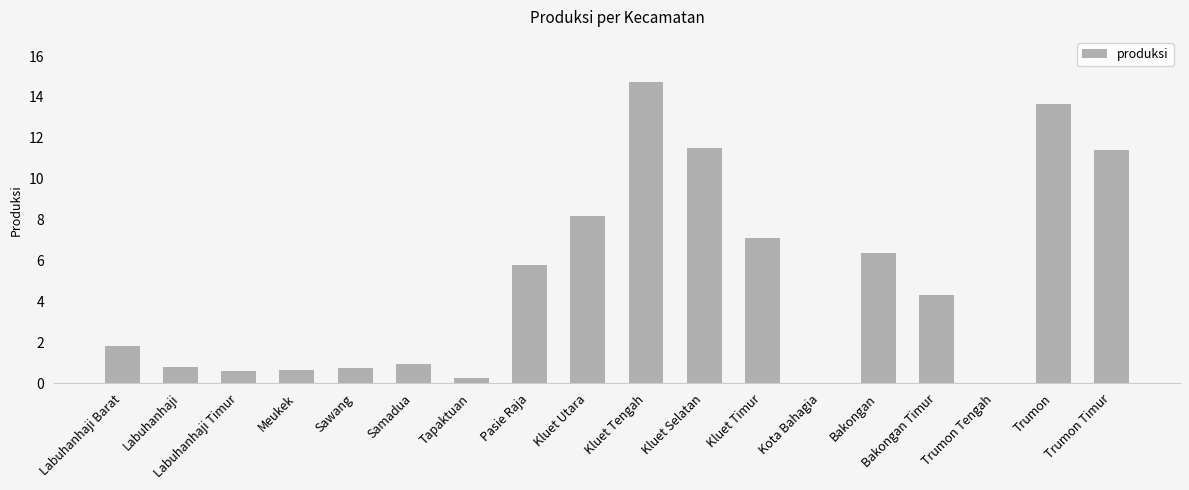

Is it true that the value at Labuhanhaji Barat is 0.6?

False